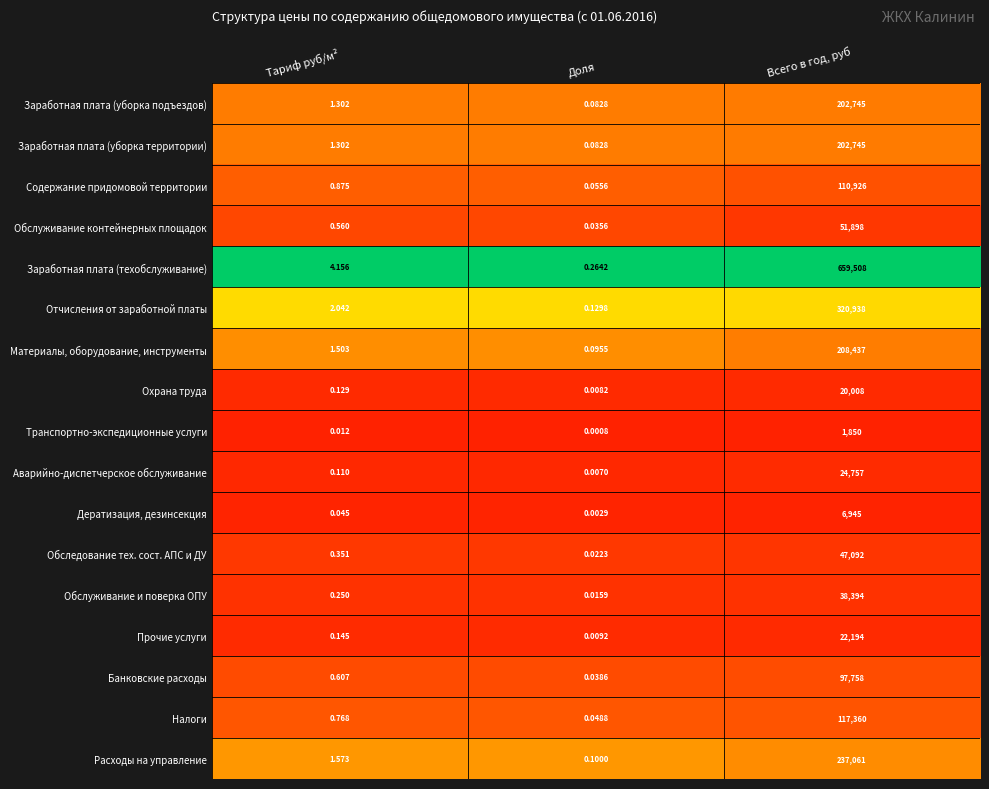

At which label is Обслуживание контейнерных площадок closest to 25949?

Тариф руб/м²